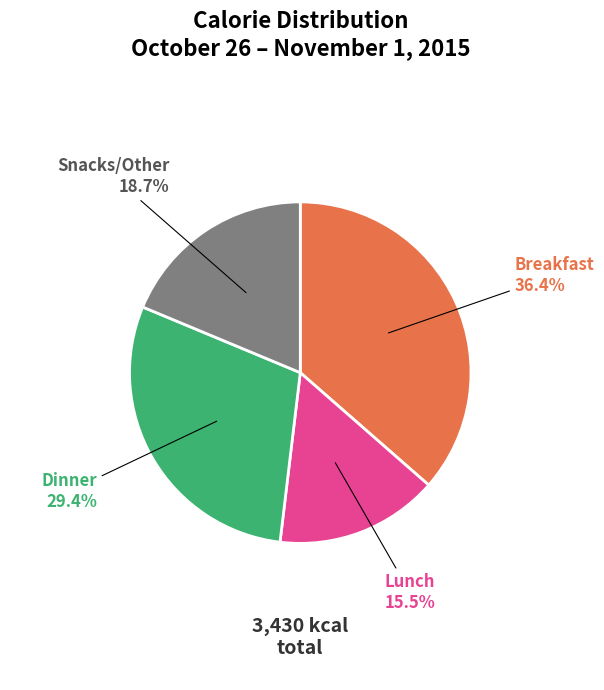

To the nearest percent, what is the combined percentage of Lunch and Snacks/Other?

34%